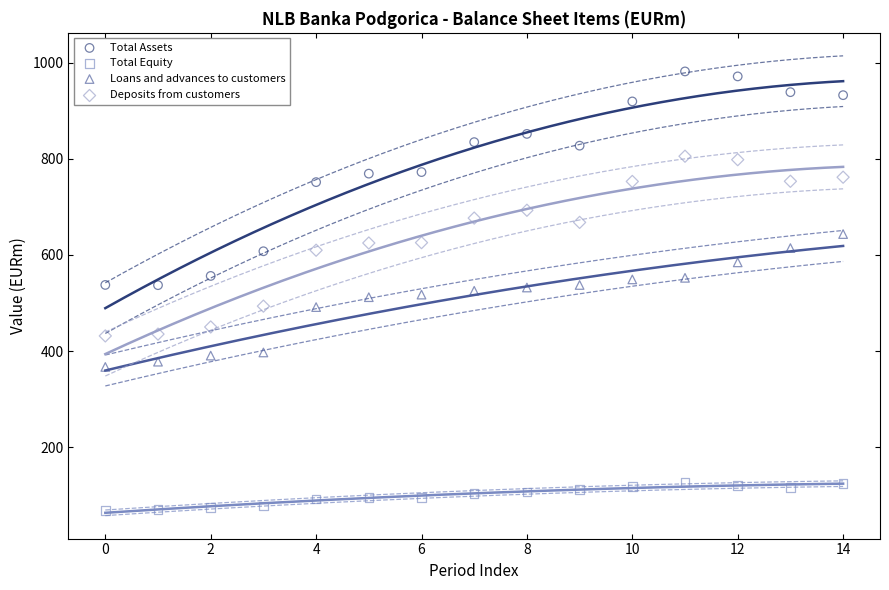

Which series reaches the minimum Y coordinate?

Total Equity